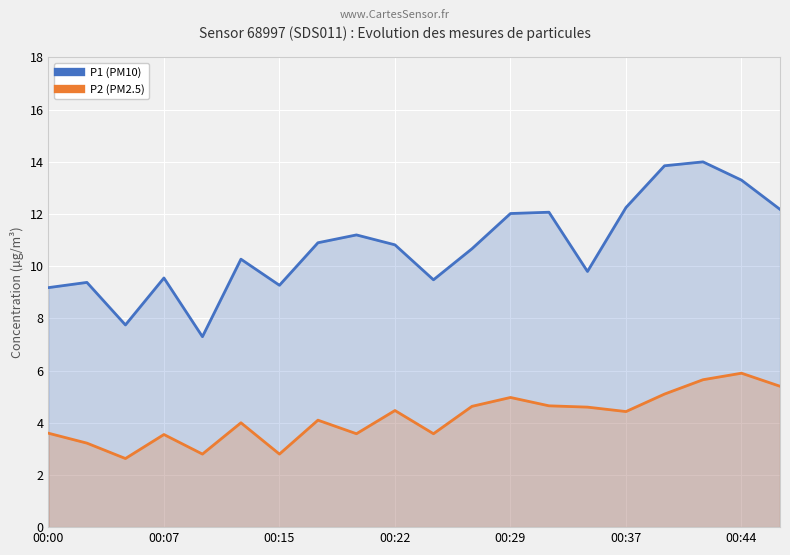

How many data points in P1 (PM10) are above 10?

12